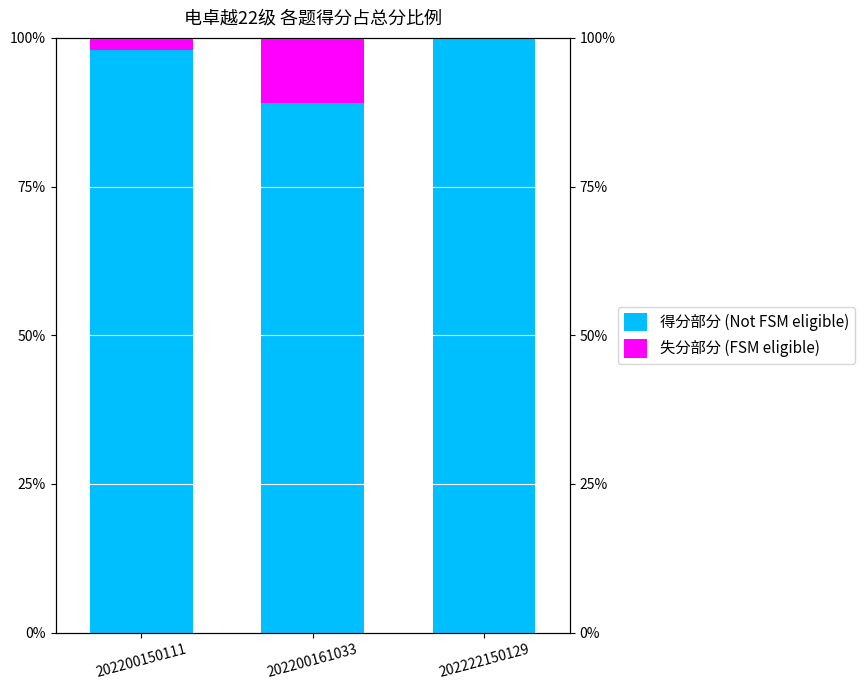

Is it true that 得分部分 (Not FSM eligible) equals 138 at 202200150111?

False